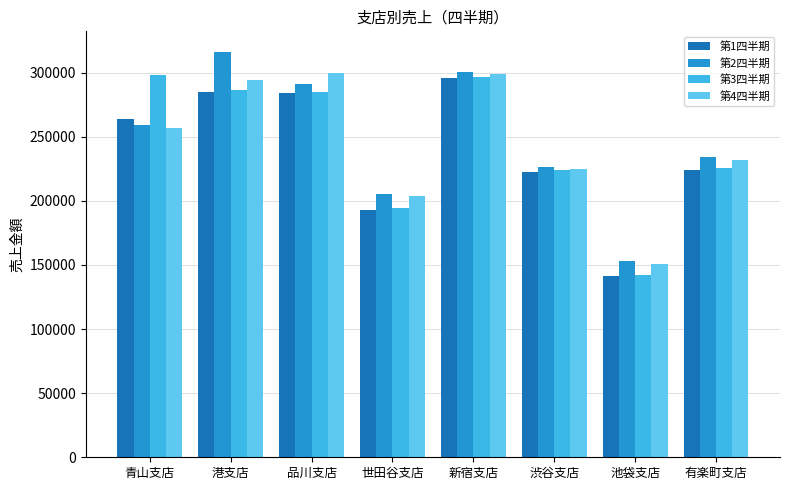

What is the difference between the 第2四半期 values at 池袋支店 and 港支店?

163400